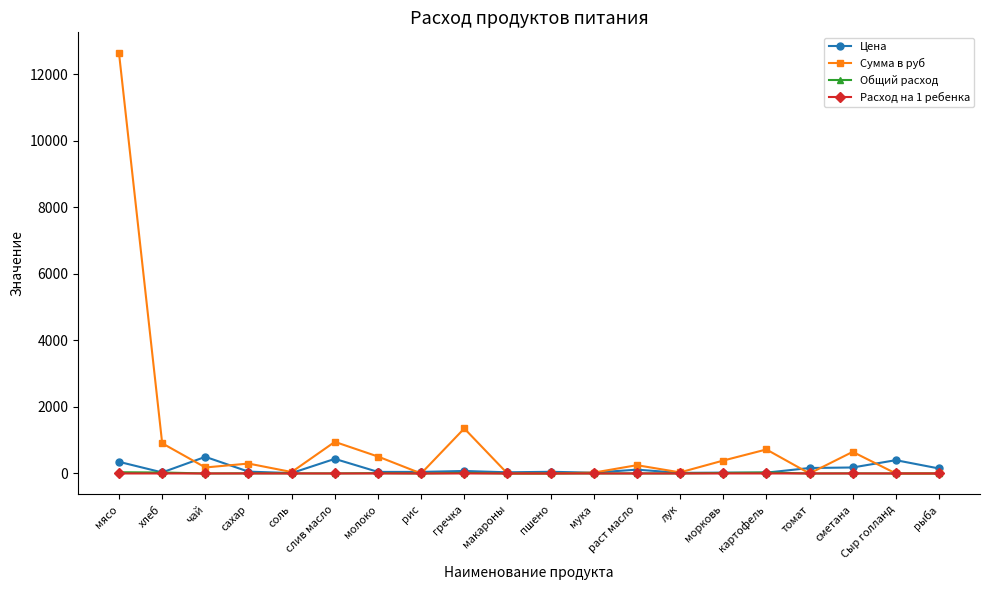

Where is Сумма в руб nearest to the value 6317?

гречка